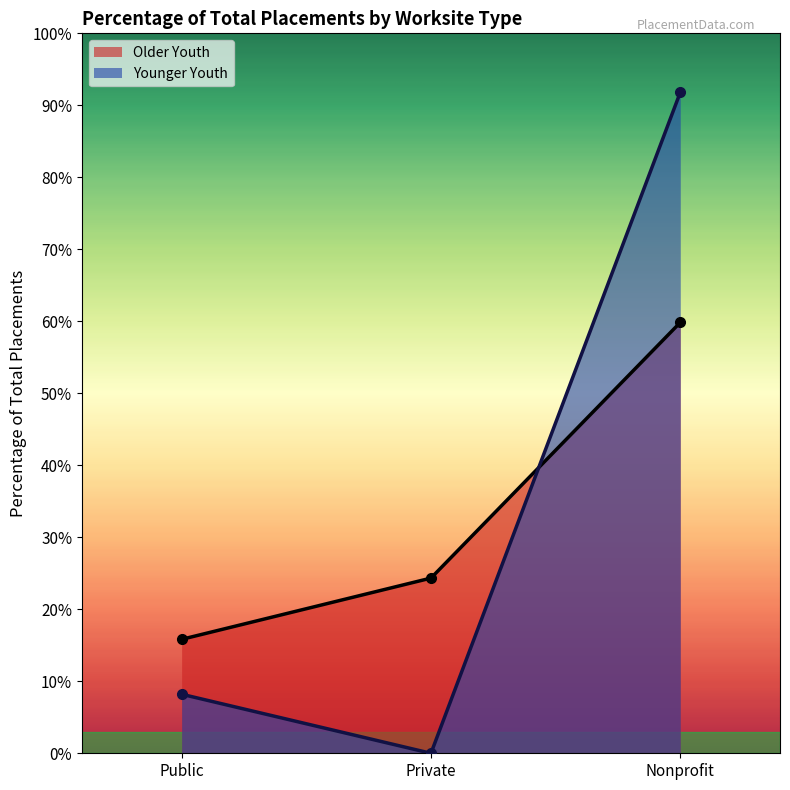

How many lines are shown in the chart?

2